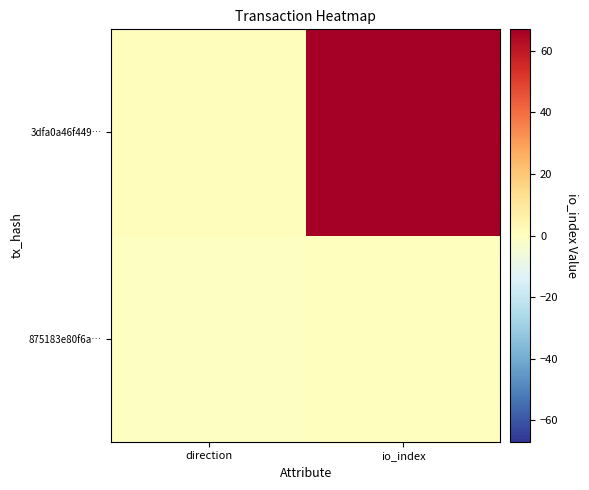

List the series in order of their overall mean, highest first.

3dfa0a46f449…, 875183e80f6a…